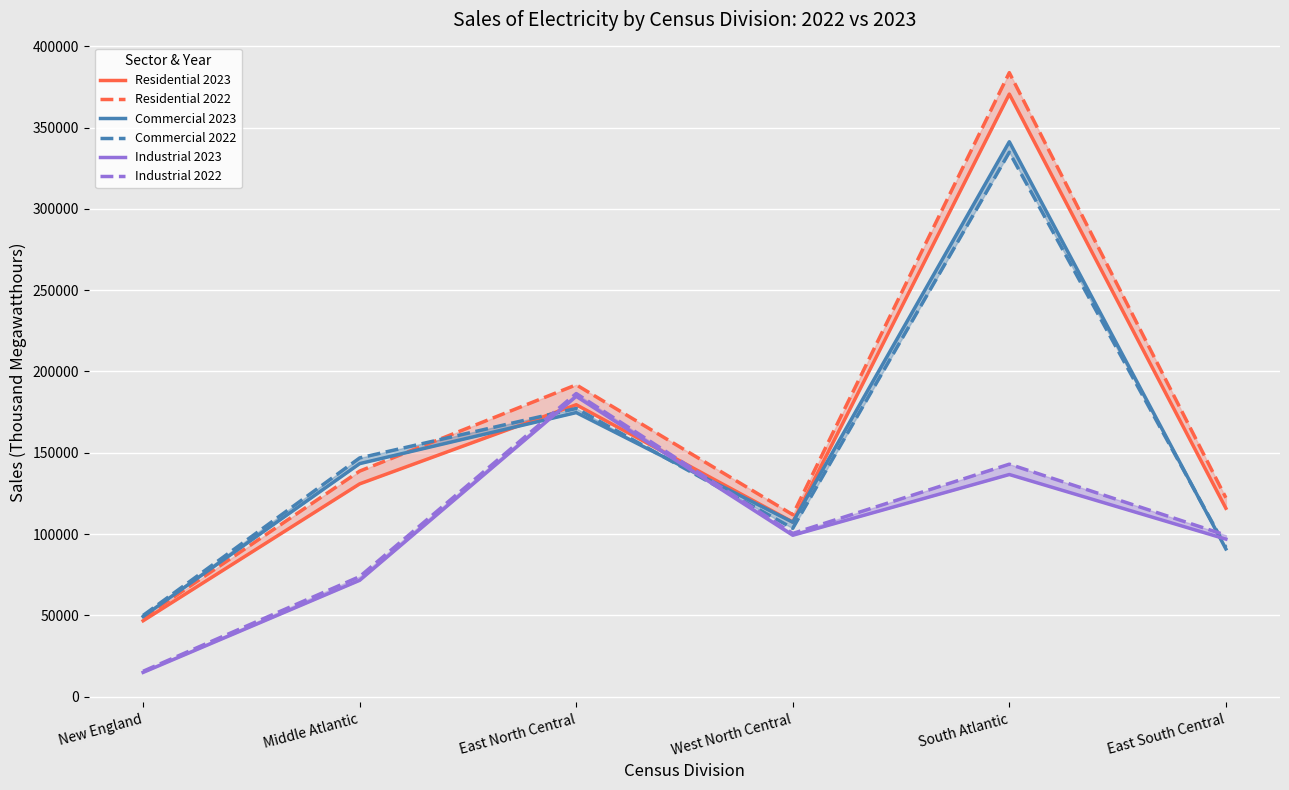

True or false: Industrial 2023 and Residential 2022 intersect in this chart.

False